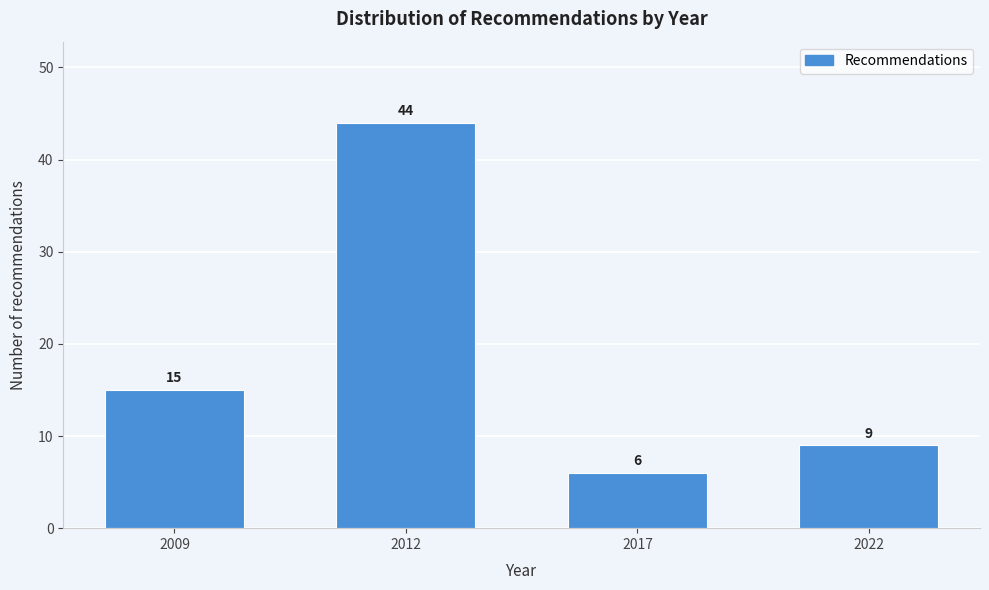

Reading left to right, transcribe all the data shown in this chart.

2009=15	2012=44	2017=6	2022=9